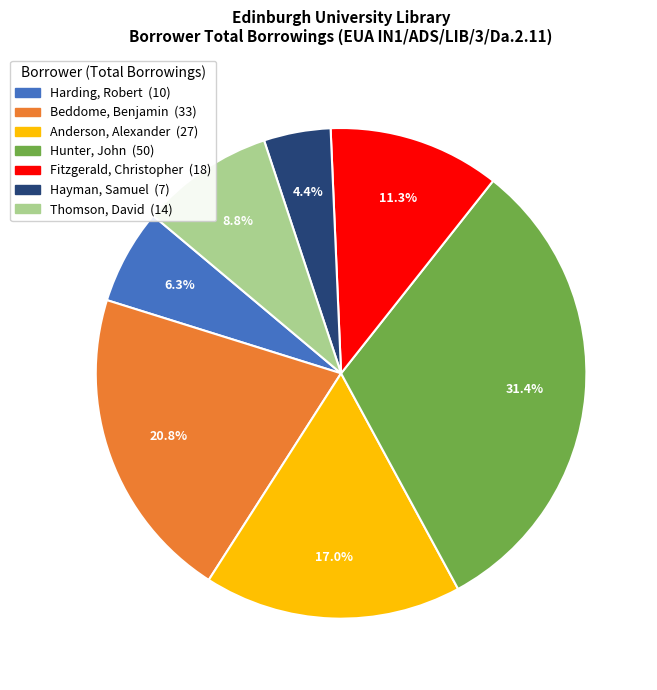

Count the number of slices in the pie.

7